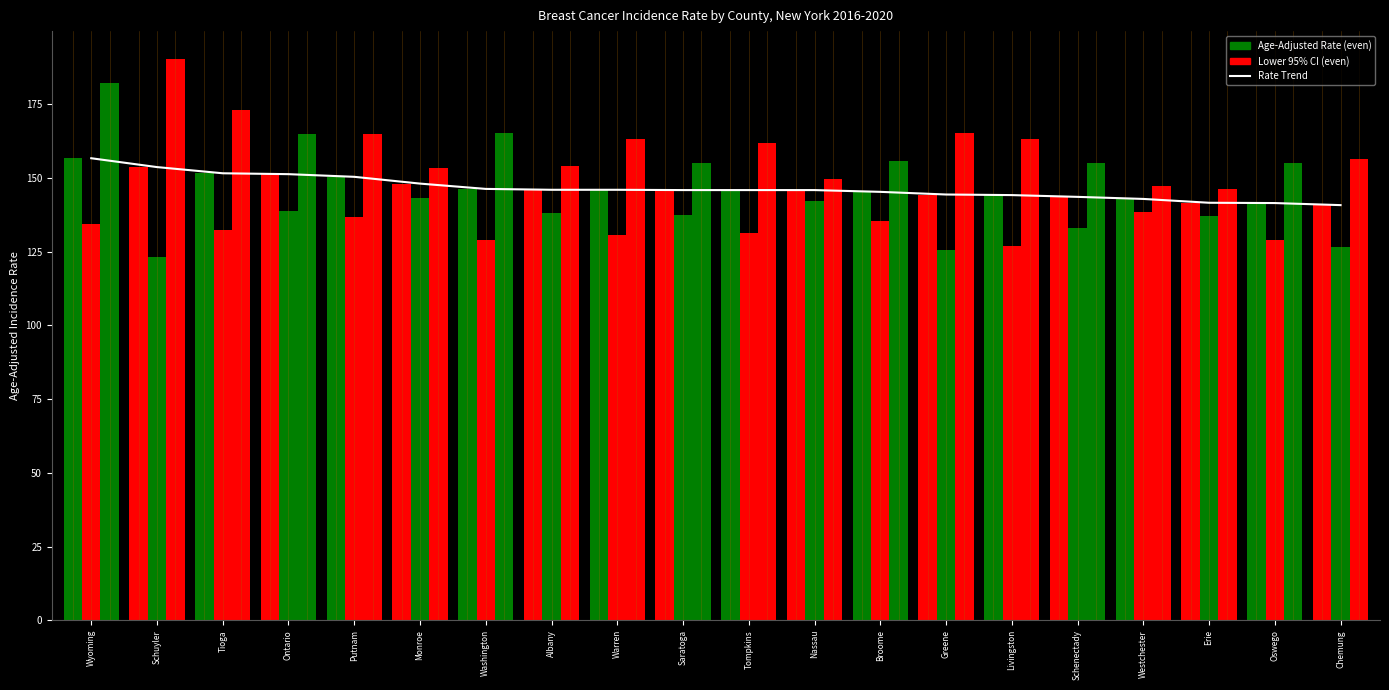

What position from the left is Warren?

9